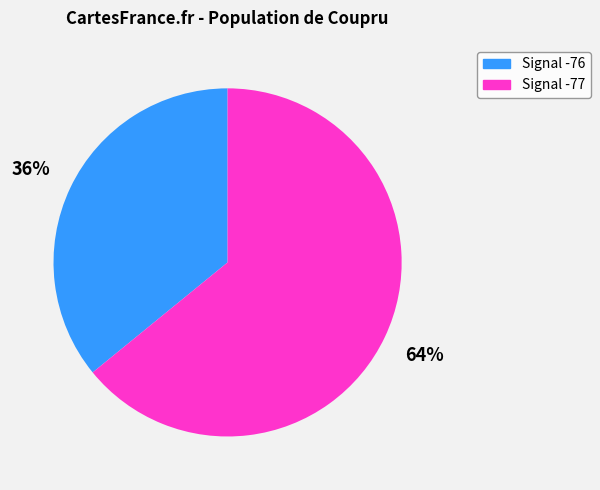

How many slices are in this pie chart?

2